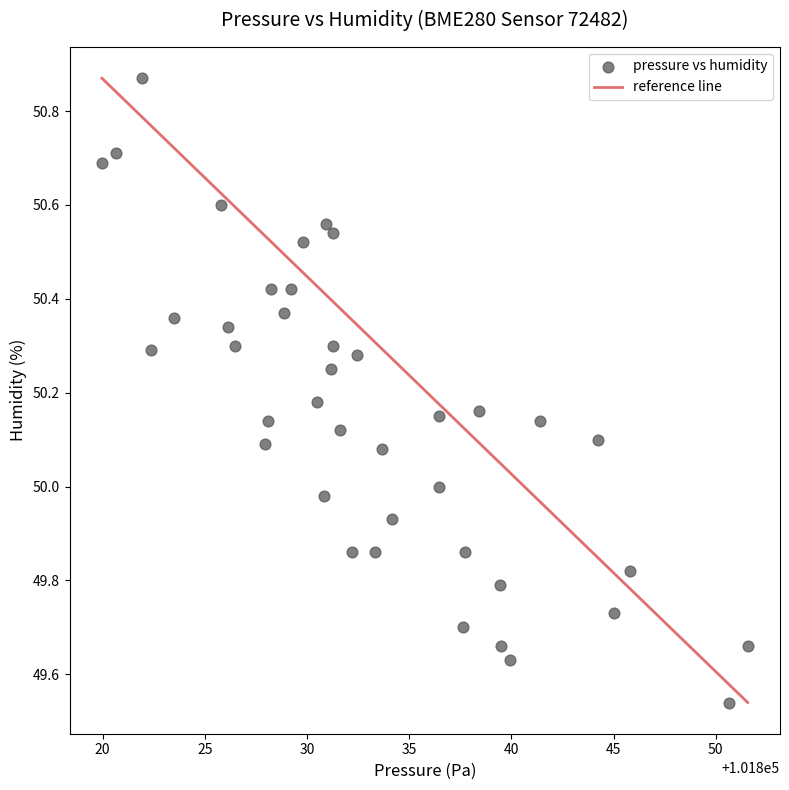

What is the range of X values (max minus min)?

31.6